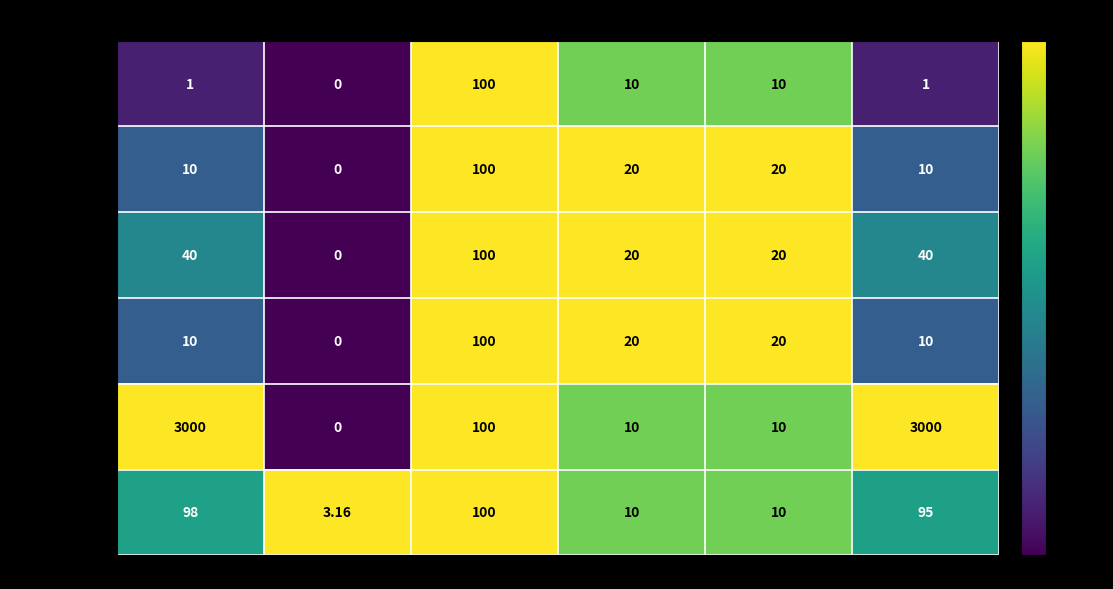

Which series changed the most between 偏离度（%） and 指标值?

发放宣传资料